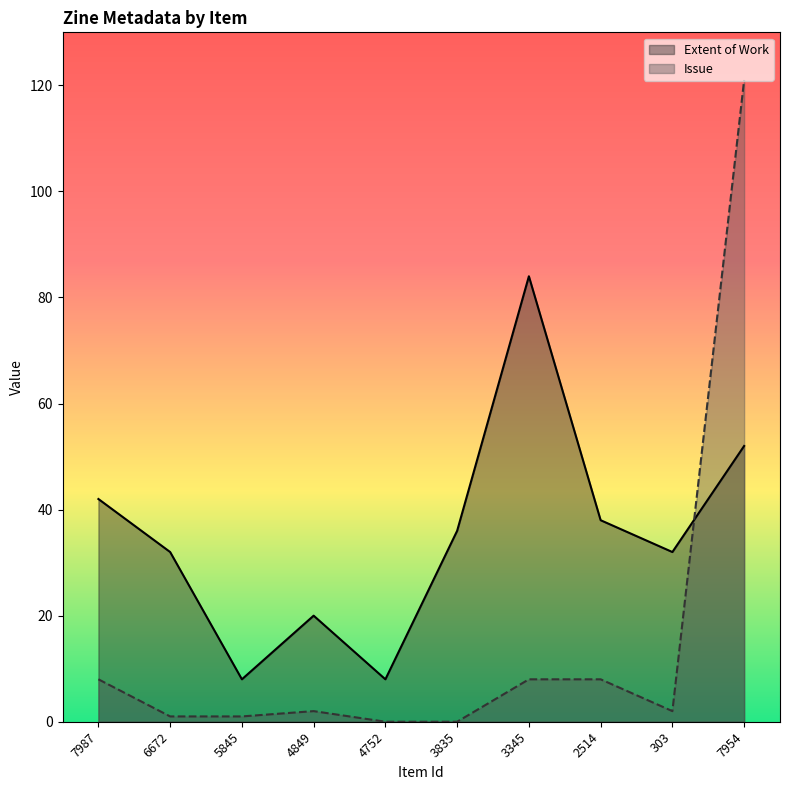

Where is the first local minimum for Issue?

303